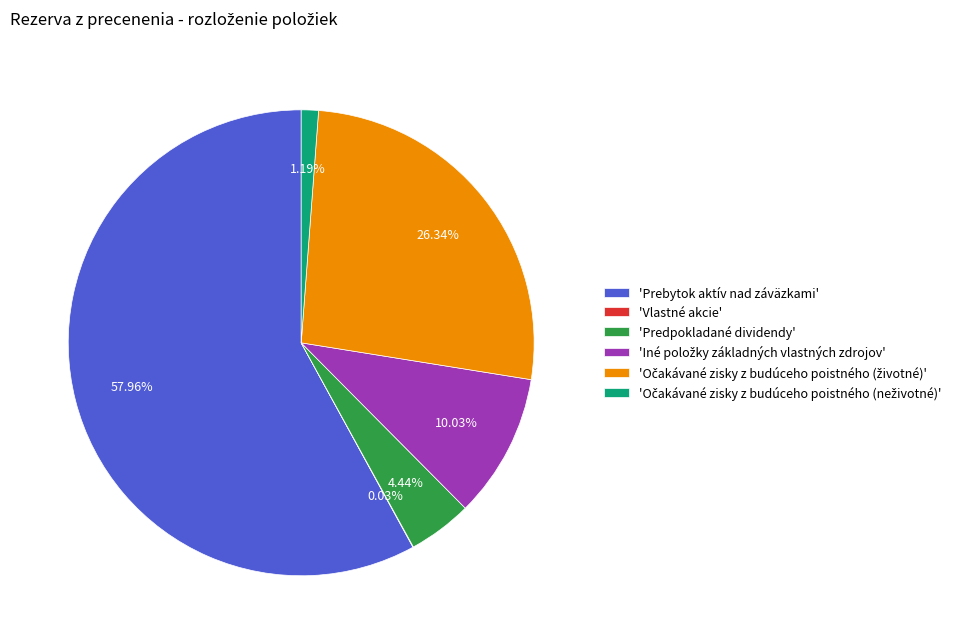

Which has a higher value, 'Predpokladané dividendy' or 'Prebytok aktív nad záväzkami'?

'Prebytok aktív nad záväzkami'